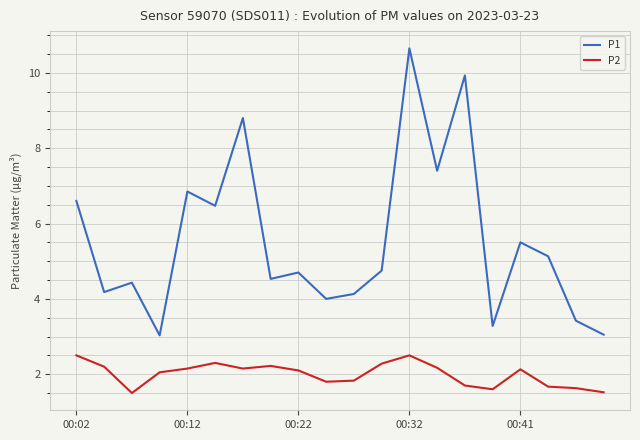

What is the difference between the maximum and minimum values in the P2 series?

1.0